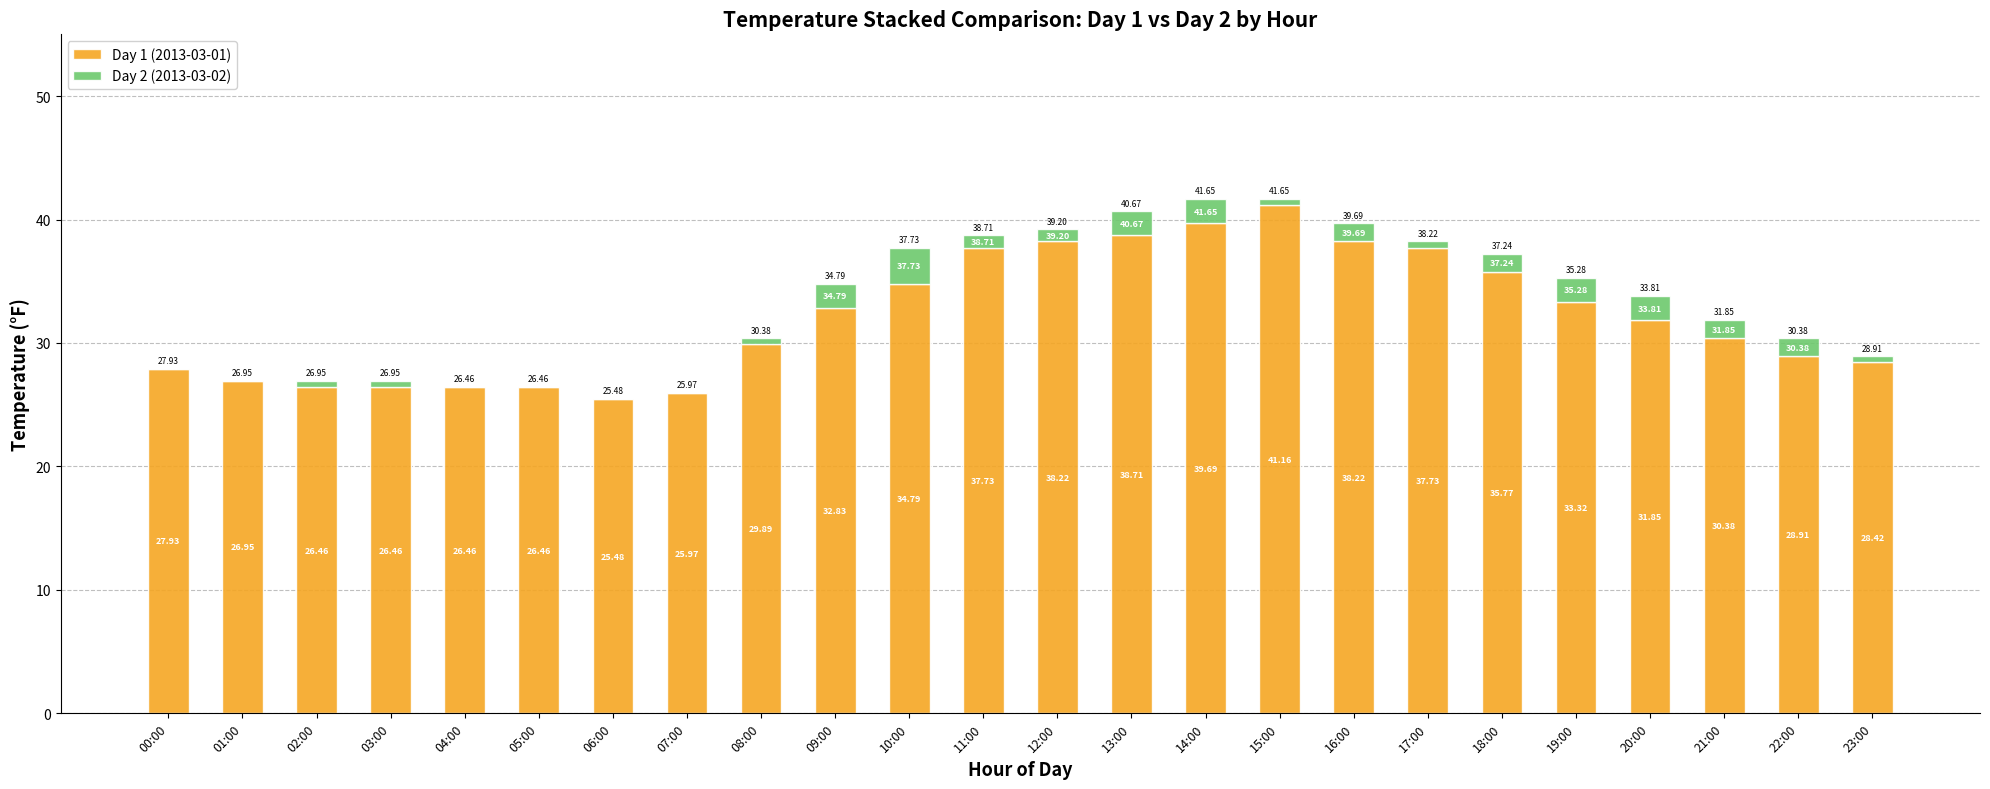

What is the sum of all Day 1 (2013-03-01) values?

769.8